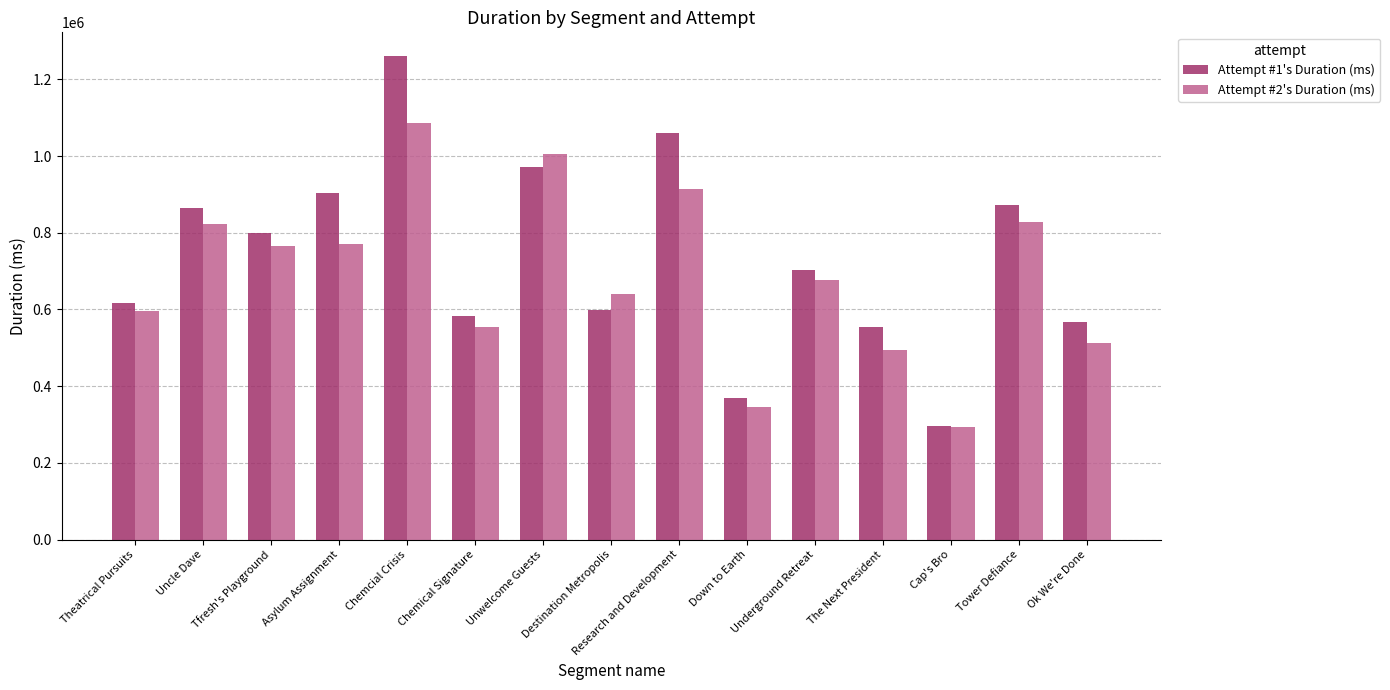

What is the value of the Attempt #1's Duration (ms) bar at the 8th from the left?

598702